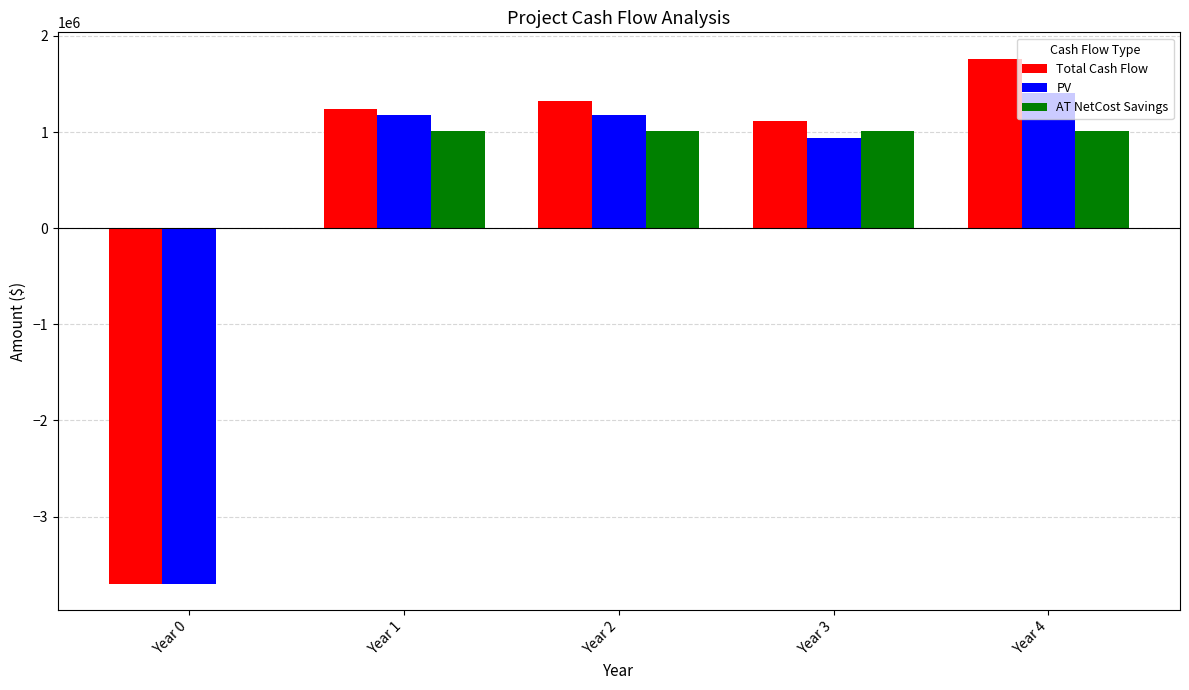

Between Year 3 and Year 4, which series saw the biggest shift?

Total Cash Flow